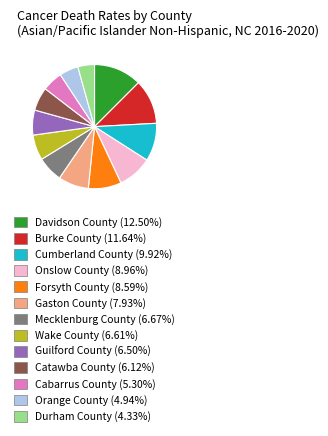

Which category has the smallest portion of the pie?

Durham County